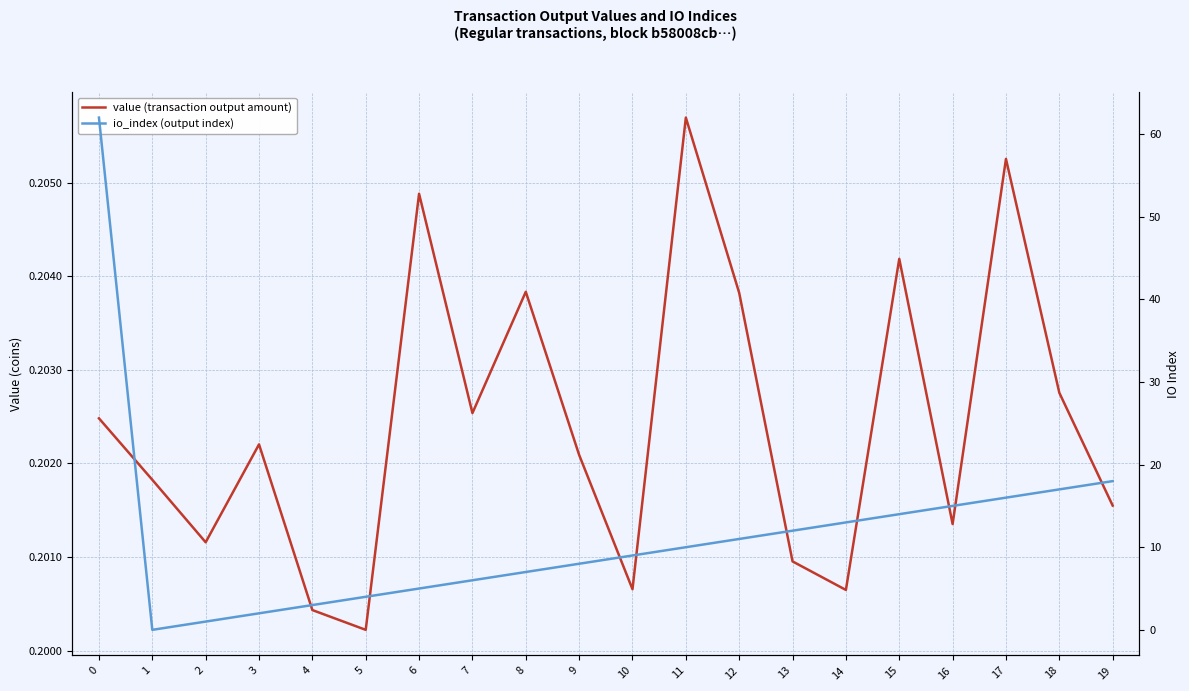

What is the sum of the value (transaction output amount) values at 0 and 9?

0.4